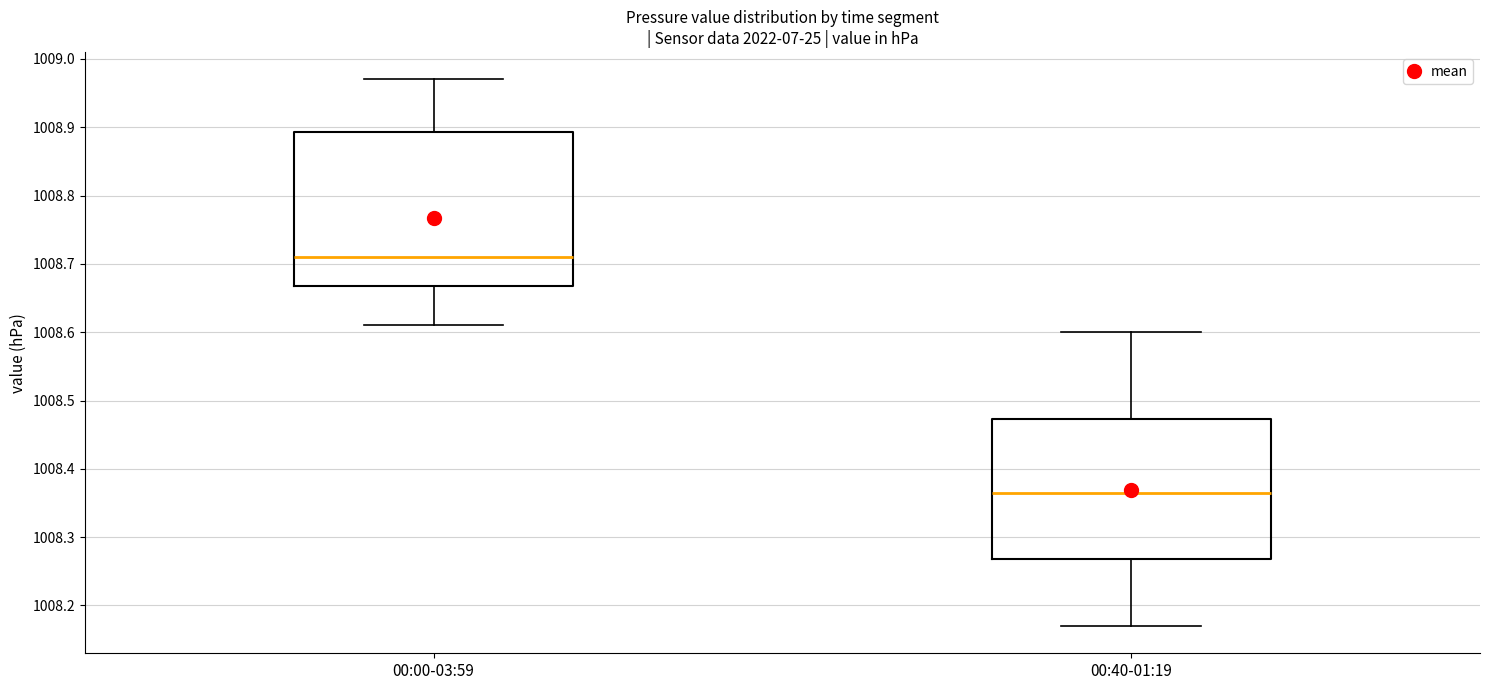

Which box's median line is the lowest?

00:40-01:19